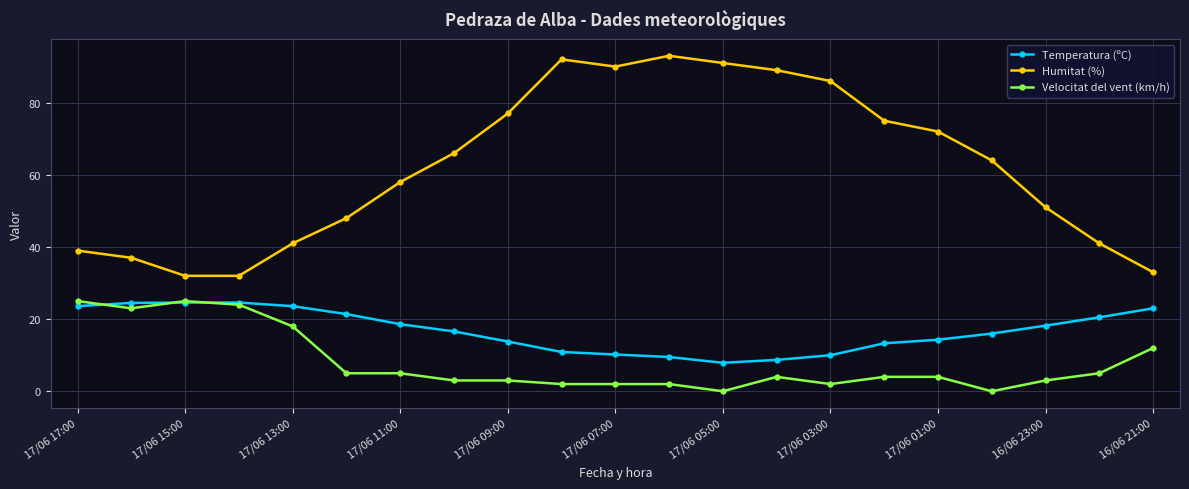

What is the maximum value for Humitat (%)?

93.0